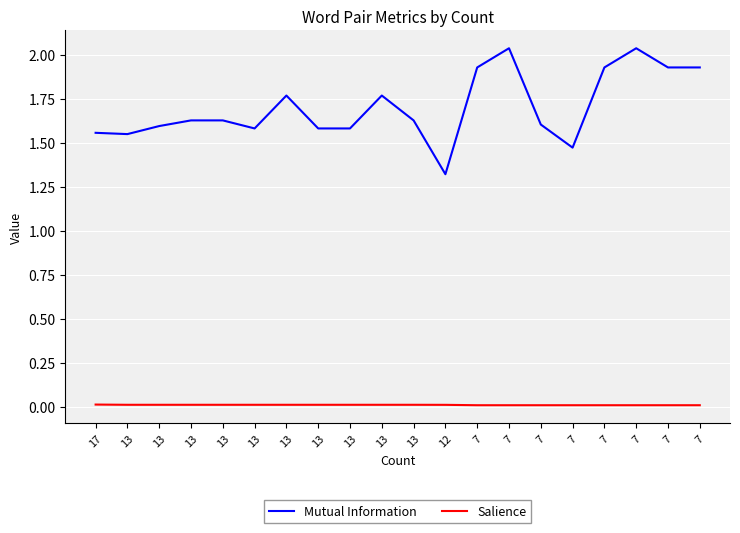

At which label does Mutual Information reach its minimum?

12